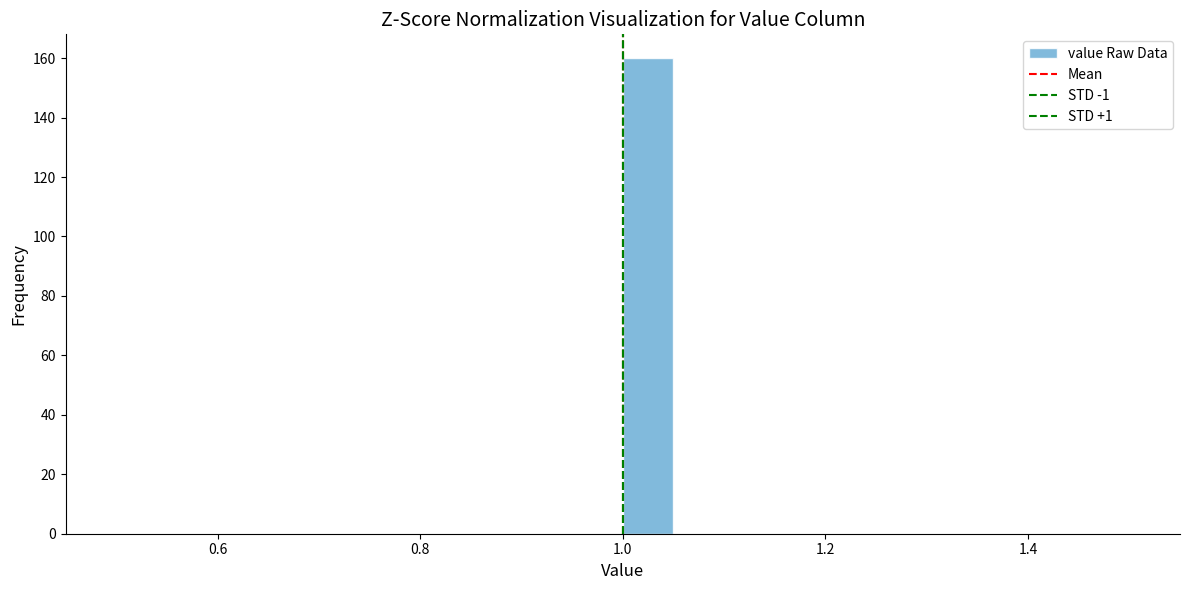

Around what value on the x-axis is the tallest bar? Give the approximate position of its centre, as read against the axis.

1.02